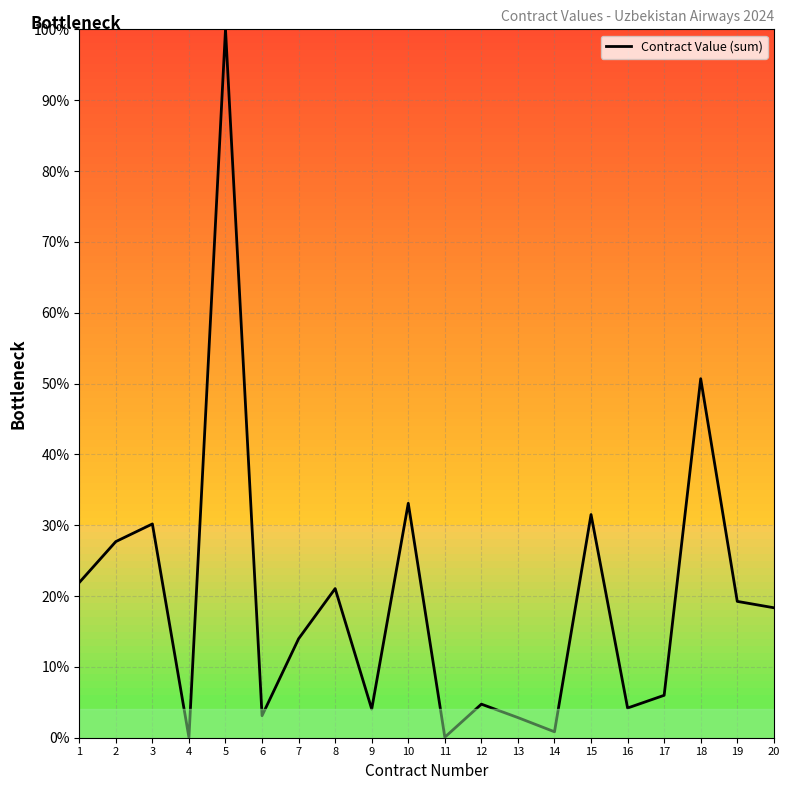

What value does the data have at 3?

30.2